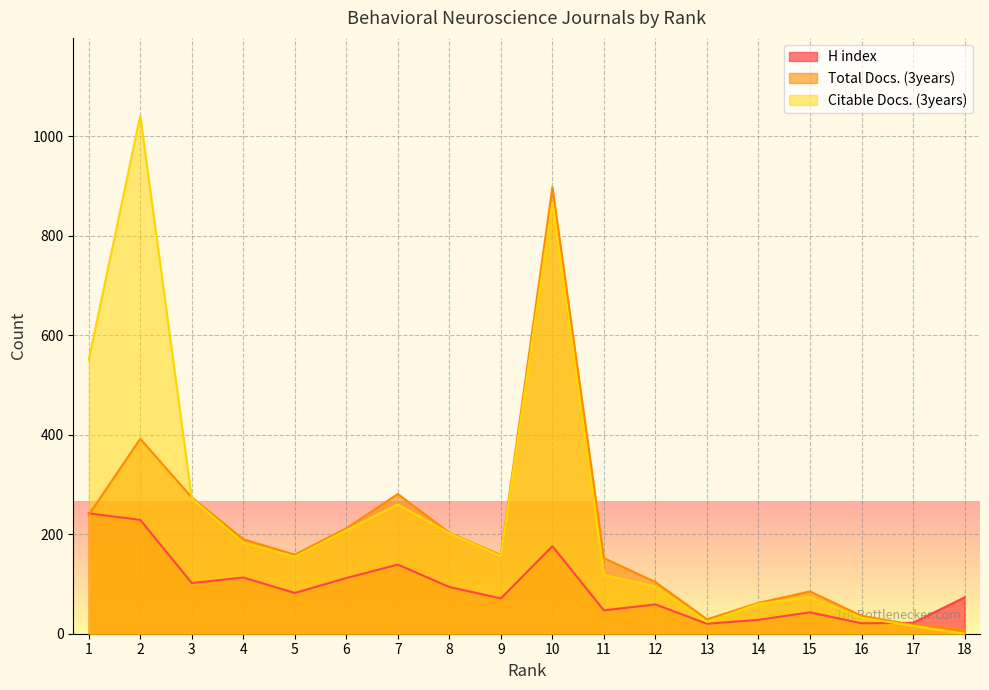

List the labels in order of H index value, largest first.

1, 2, 10, 7, 4, 6, 3, 8, 5, 18, 9, 12, 11, 15, 14, 17, 16, 13